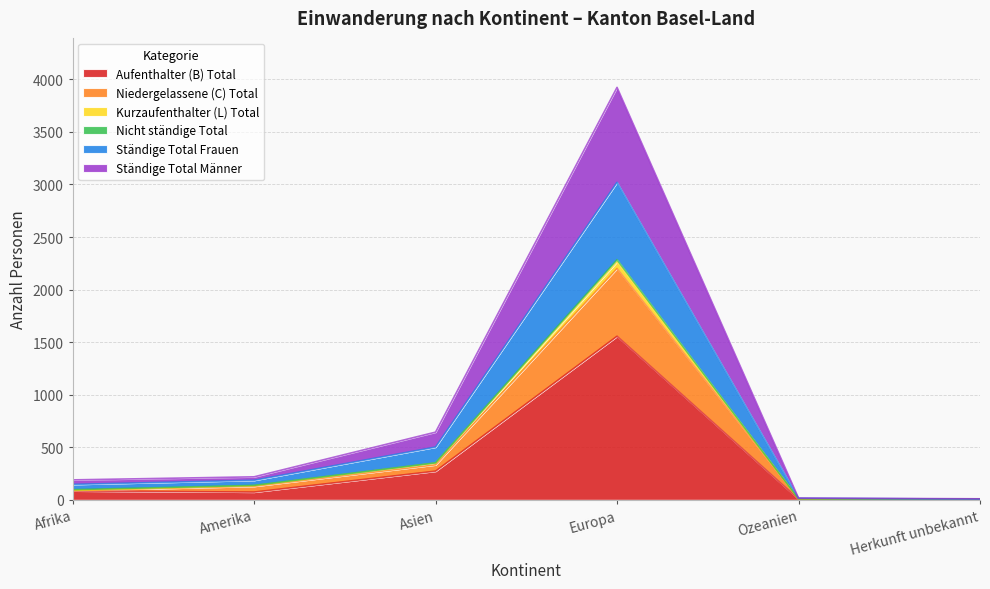

In Aufenthalter (B) Total, how many points are higher than both neighbors (excluding endpoints)?

1